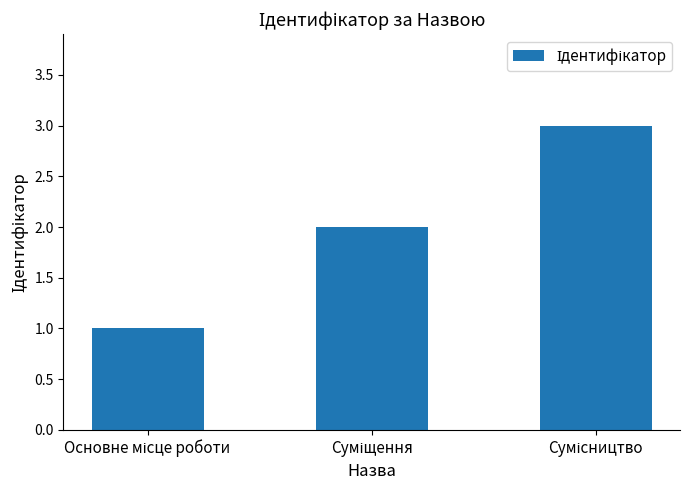

Reading left to right, list all the values displayed in this chart.

1	2	3